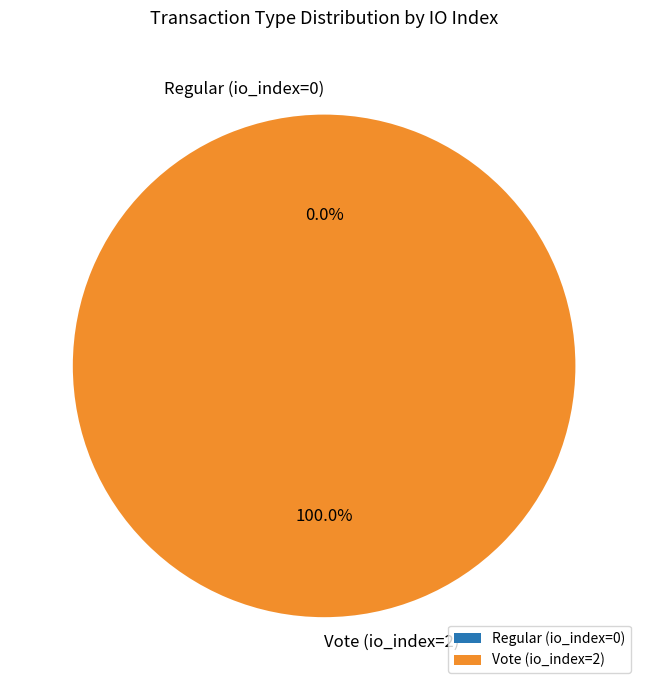

Rank the categories by value from highest to lowest.

Vote (io_index=2), Regular (io_index=0)